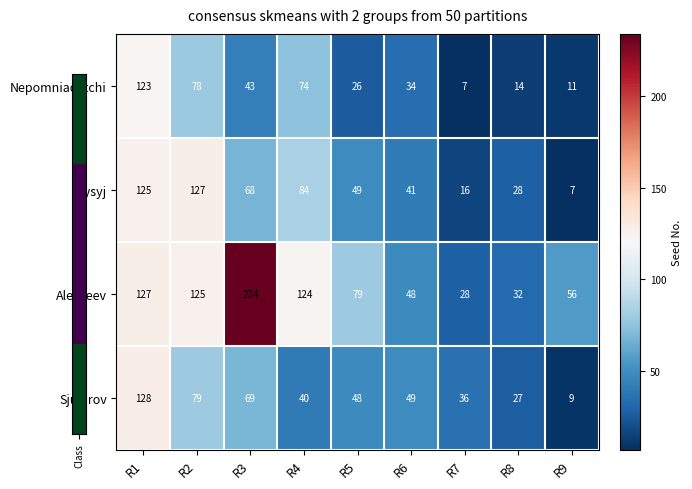

Which series changed the most between R3 and R8?

Alekseev